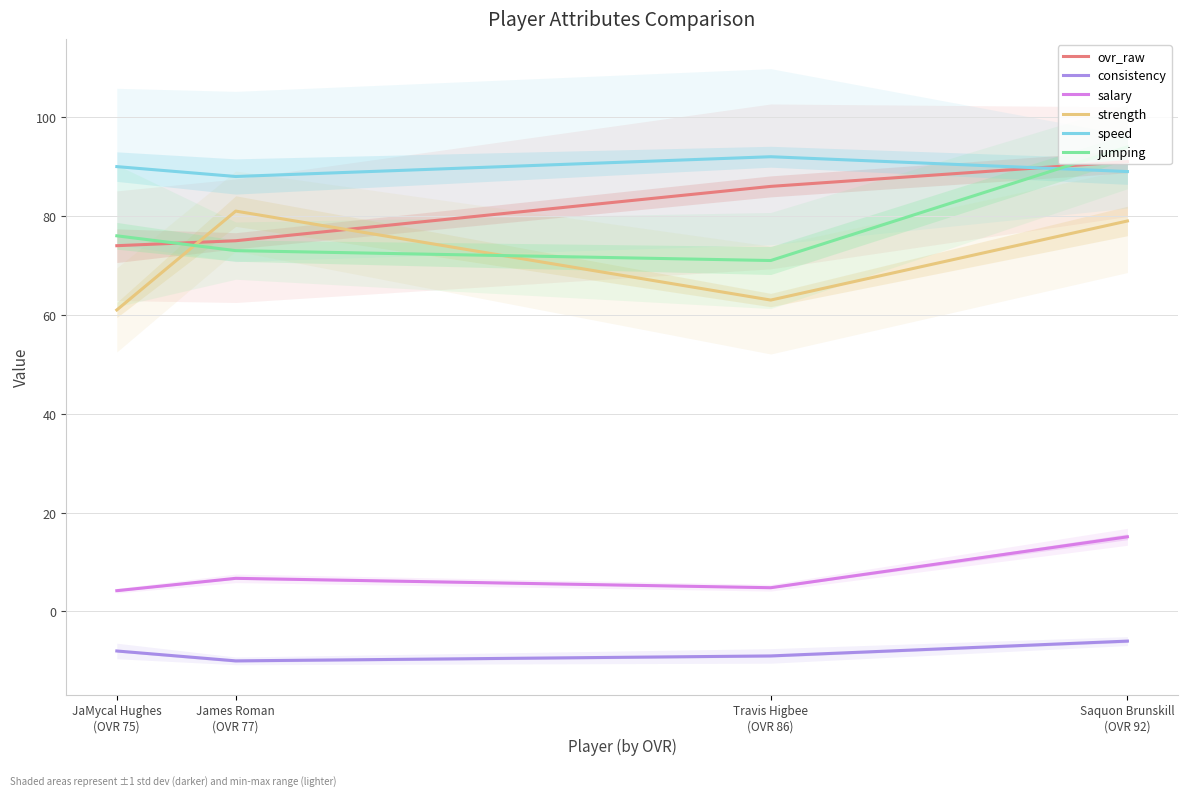

At which label does strength first exceed 79?

James Roman
(OVR 77)